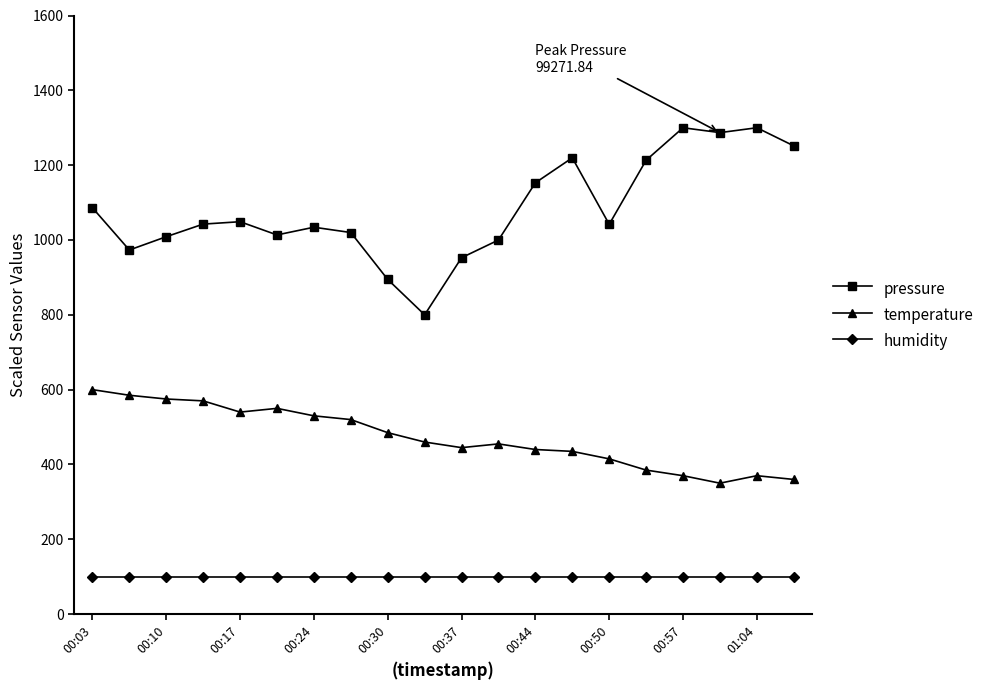

What is the maximum value for pressure?

1300.0